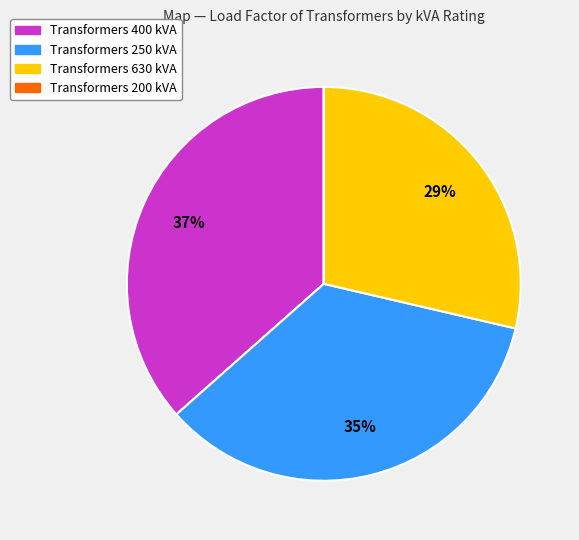

Is there a majority slice in this chart?

No